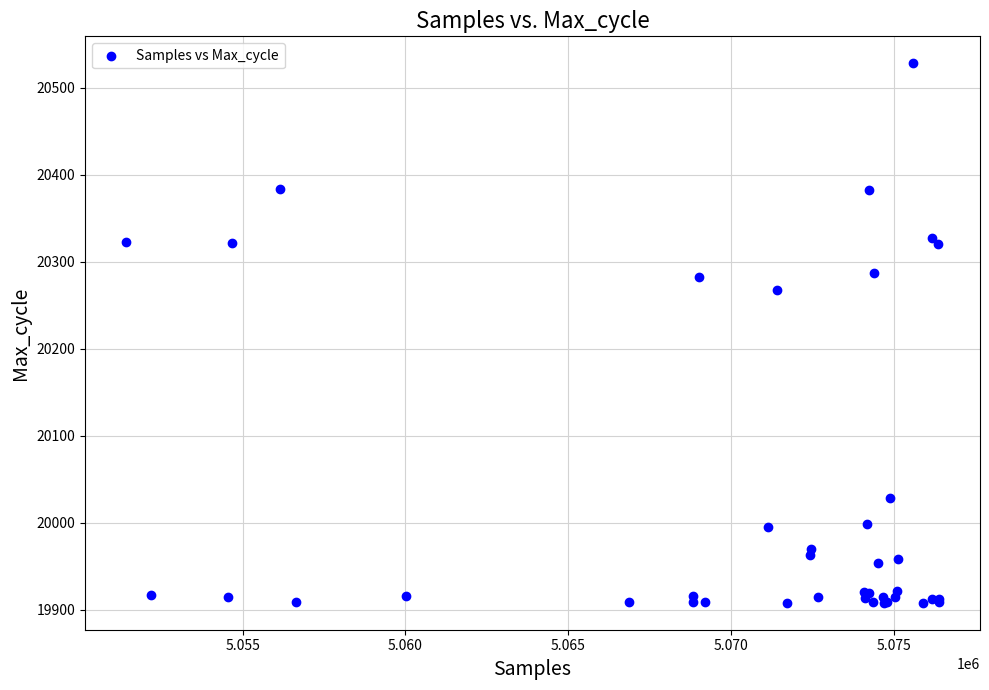

What Y value in the scatter plot is closest to 20218?

20268